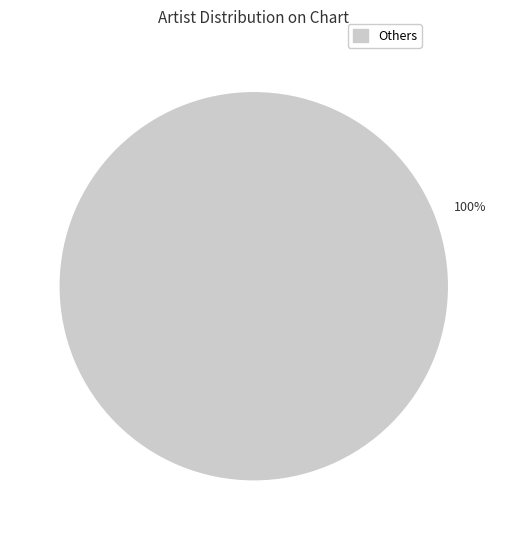

Is there a majority slice in this chart?

Yes